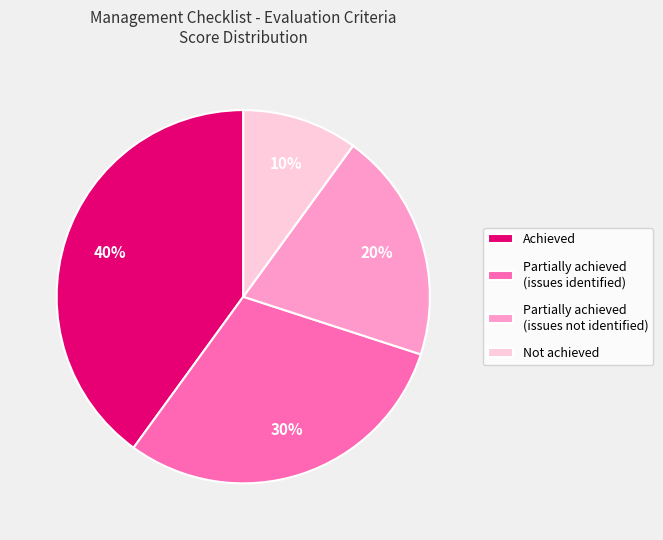

Between Not achieved and Achieved, which is larger?

Achieved